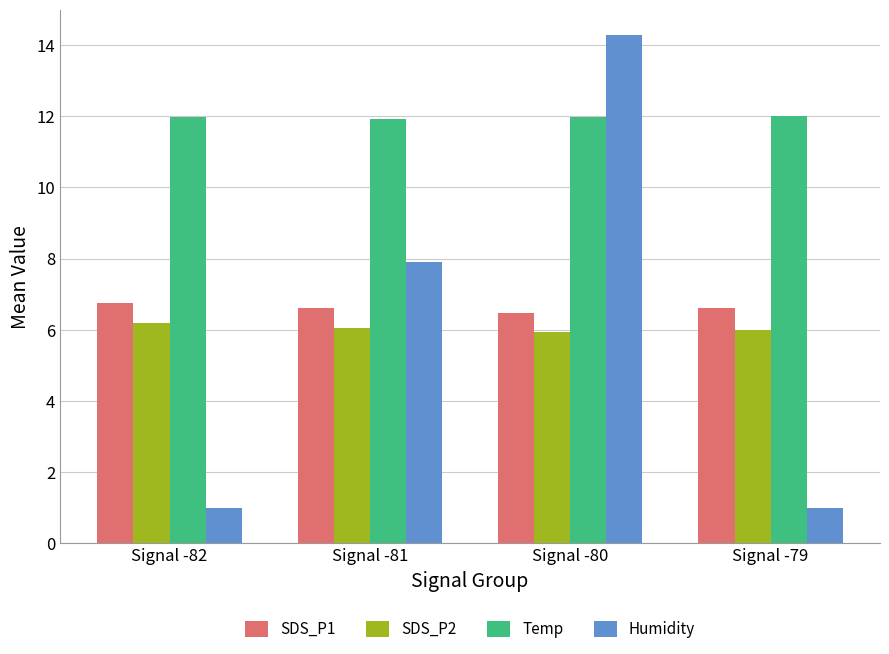

What is the smallest value displayed?

1.0